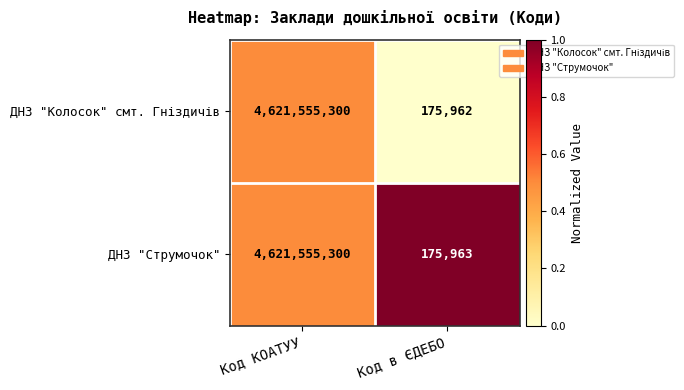

True or false: ДНЗ "Струмочок" has a value of 51542 at Код в ЄДЕБО.

False